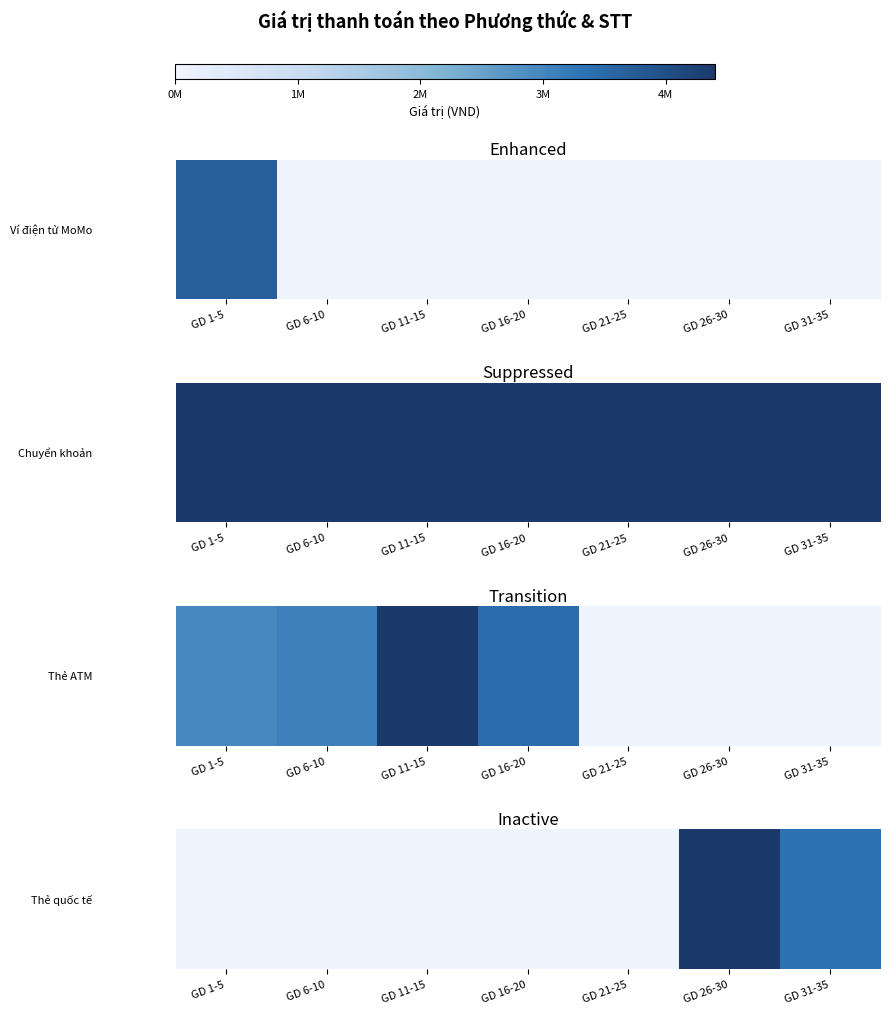

How many values are between 0 and 3341000?

6